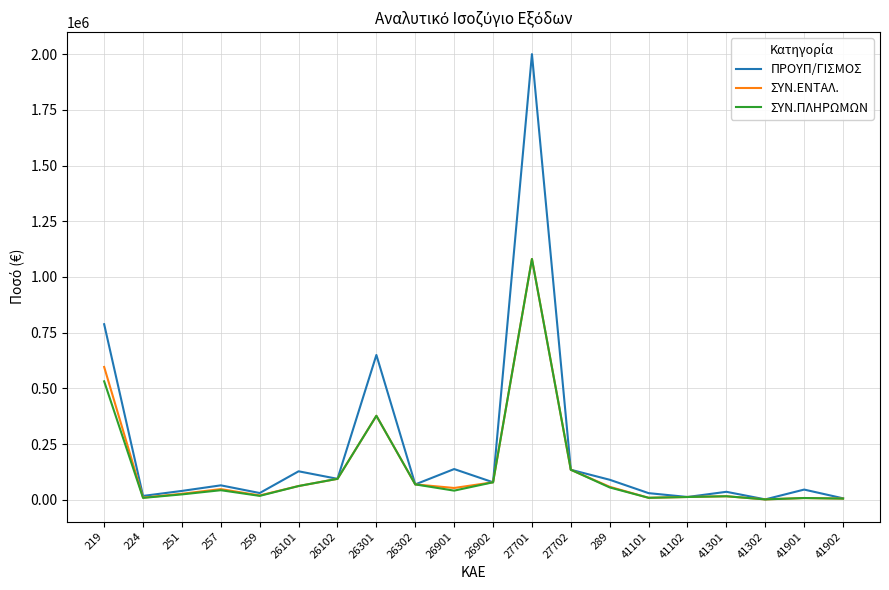

Where is ΣΥΝ.ΕΝΤΑΛ. nearest to the value 541431?

219